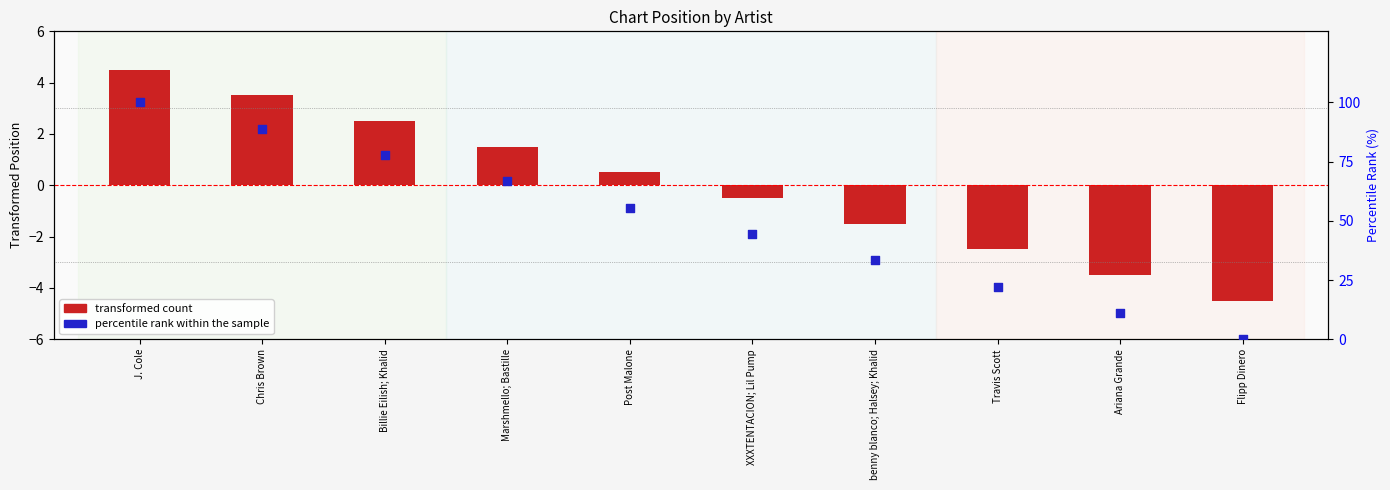

At how many categories does at least one series exceed 23?

7